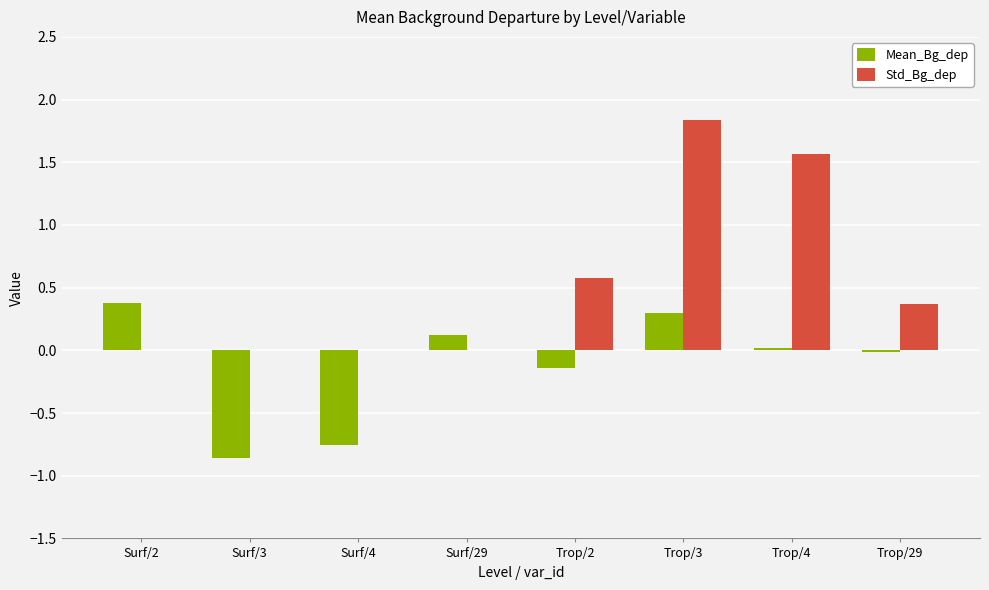

Is it true that Std_Bg_dep equals 0.0 at Surf/29?

True